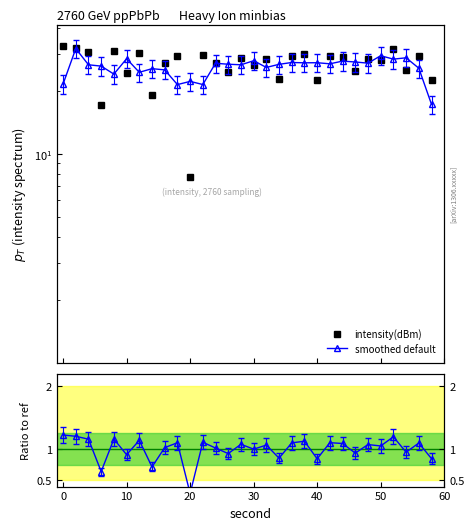

Which series has the largest total across all categories?

intensity(dBm)